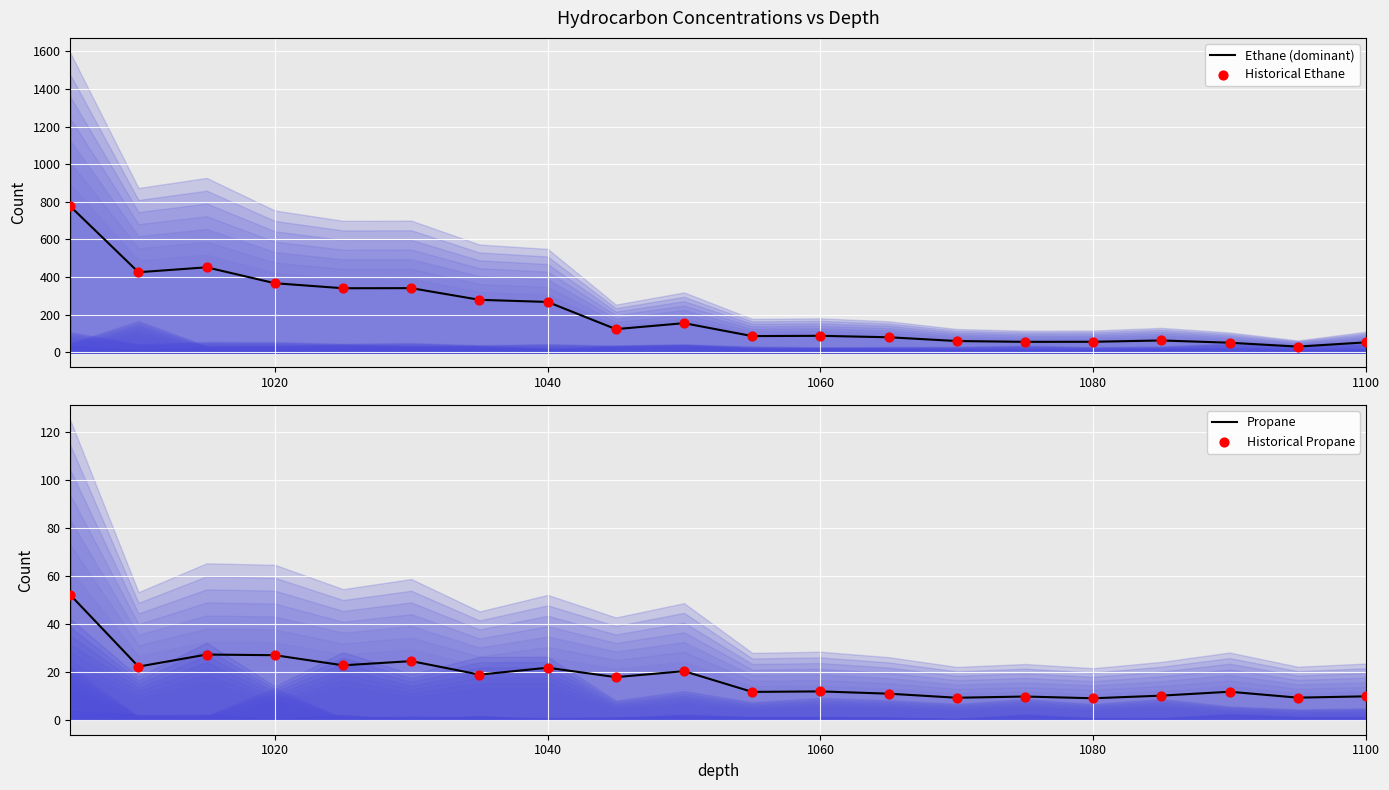

Which series has the largest Y range (max minus min)?

Ethane (dominant)